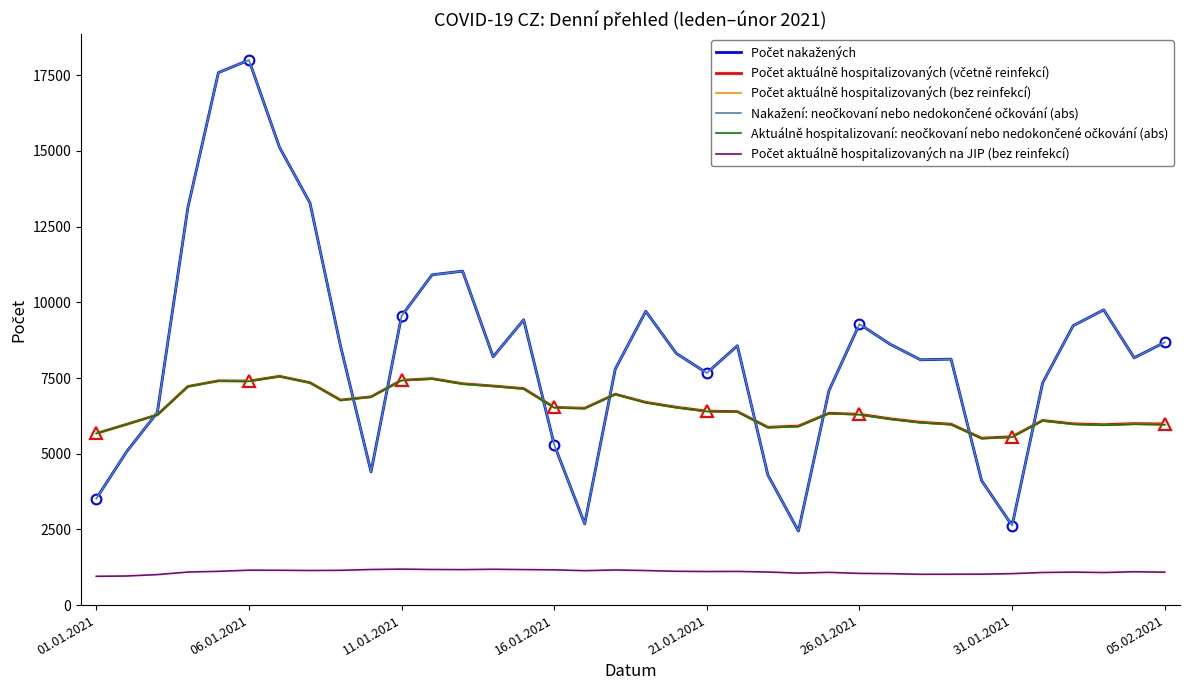

Where is Počet aktuálně hospitalizovaných (bez reinfekcí) nearest to the value 6525?

19